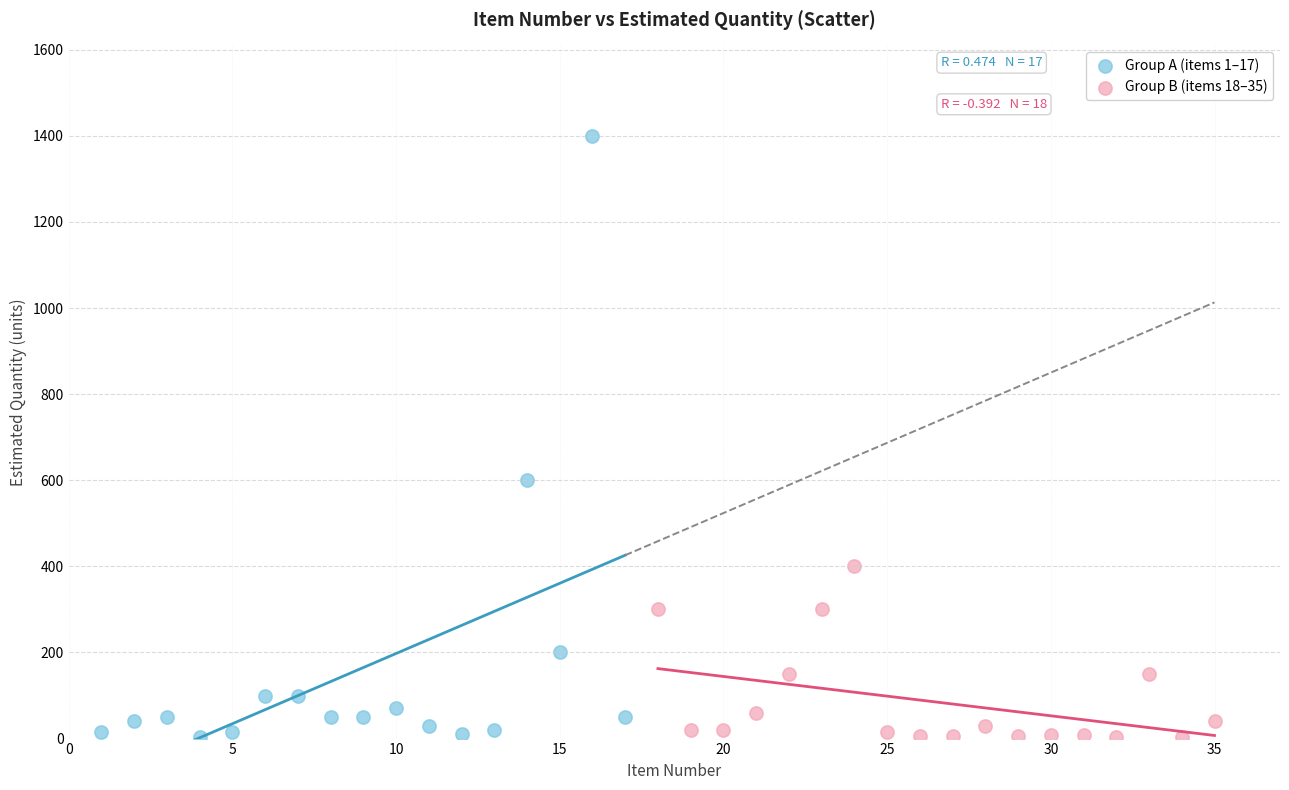

Which series contains the highest Y value?

Group A (items 1–17)